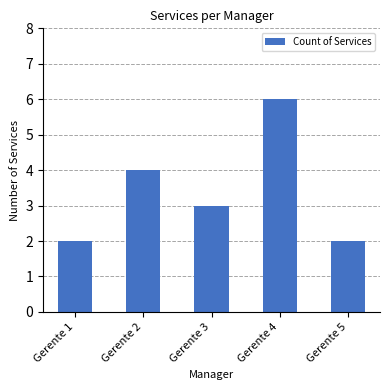

Is it true that the value at Gerente 2 is 6?

False